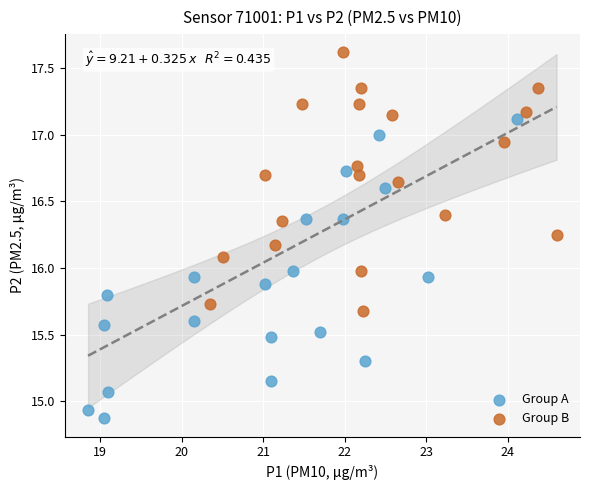

Which series reaches the minimum Y coordinate?

Group A